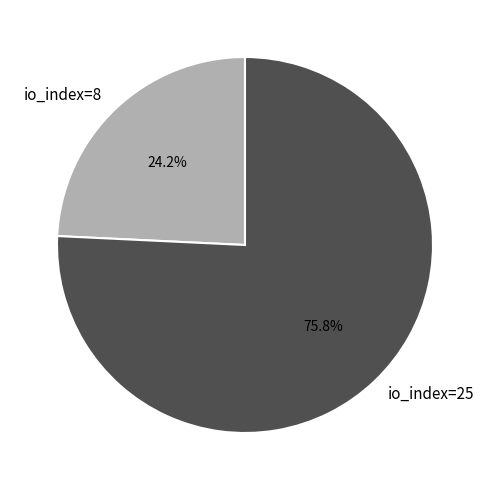

What percentage do io_index=8 and io_index=25 together represent?

100.0%